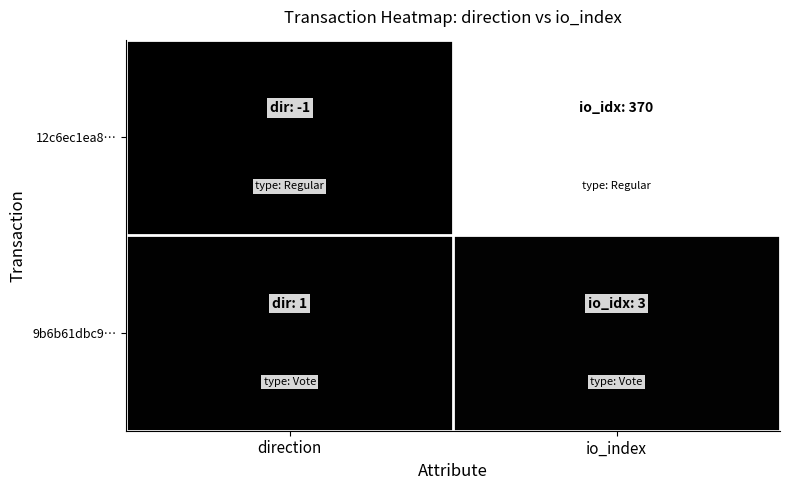

At how many categories does at least one series exceed 0?

2